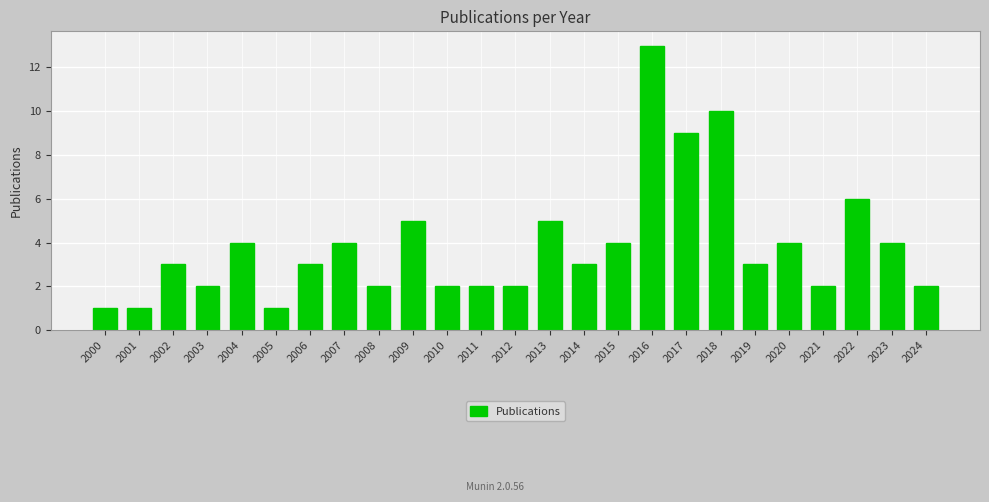

What is the maximum value shown in the chart?

13